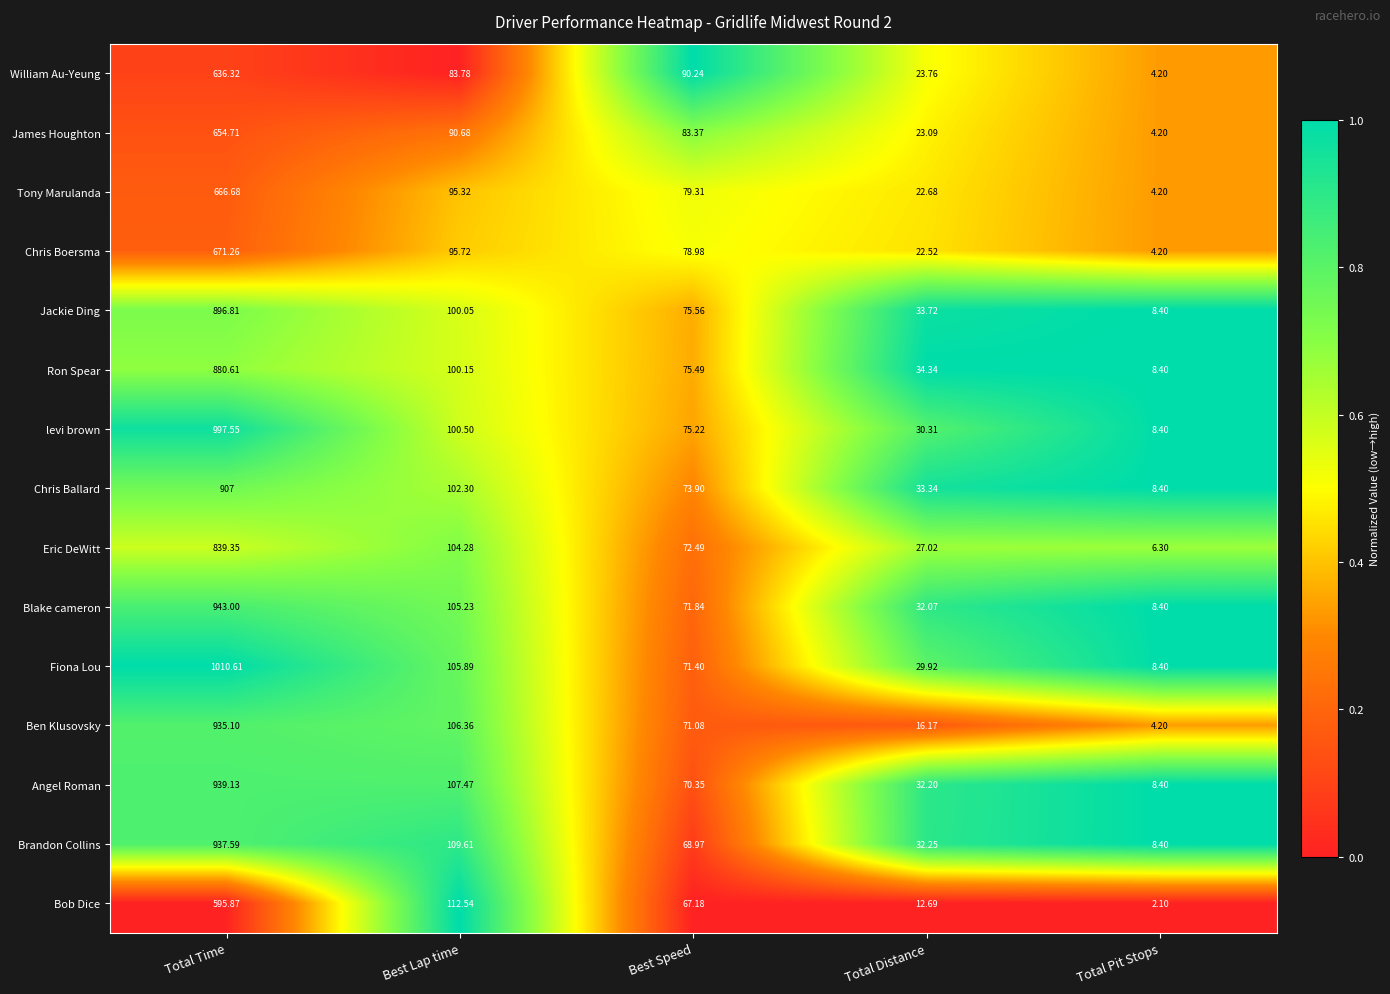

Where does the Blake cameron series first go above 71?

Total Time